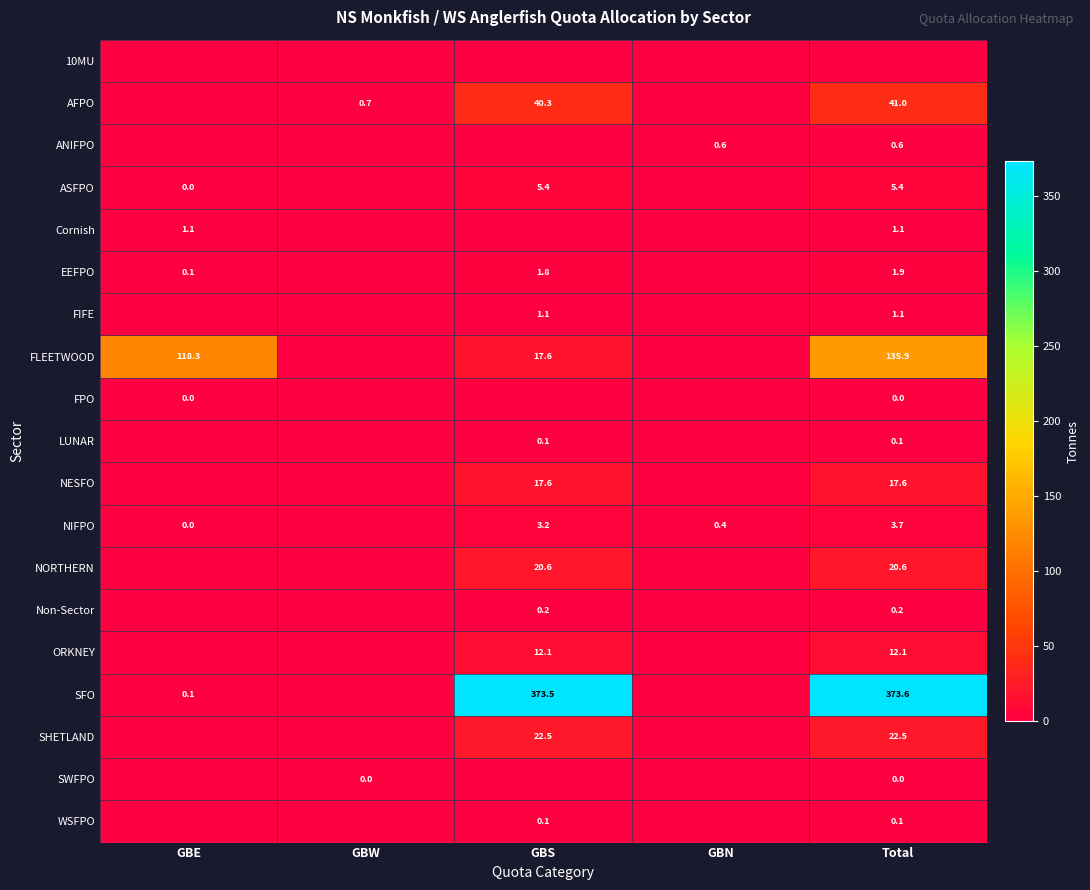

True or false: FLEETWOOD has a value of 82.3 at Total.

False